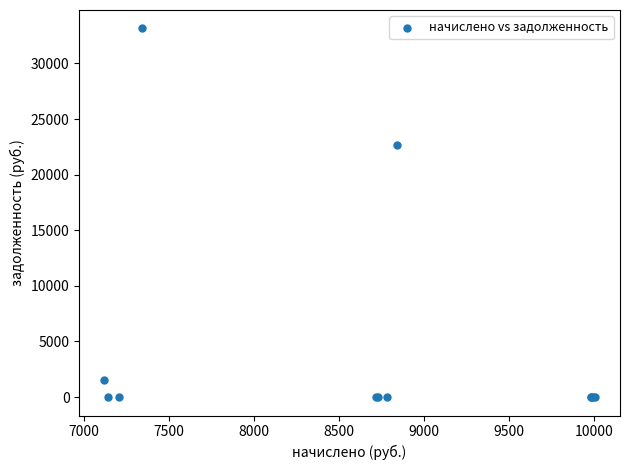

What Y value in the scatter plot is closest to 16576?

22712.8